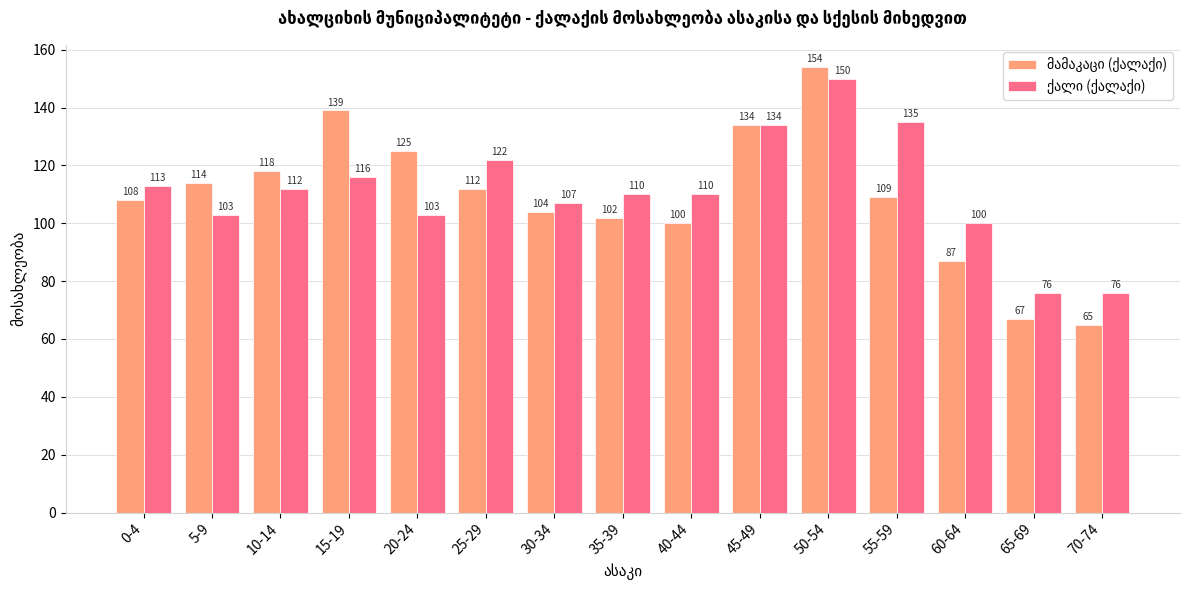

What is the difference between the highest and lowest values at 40-44?

10